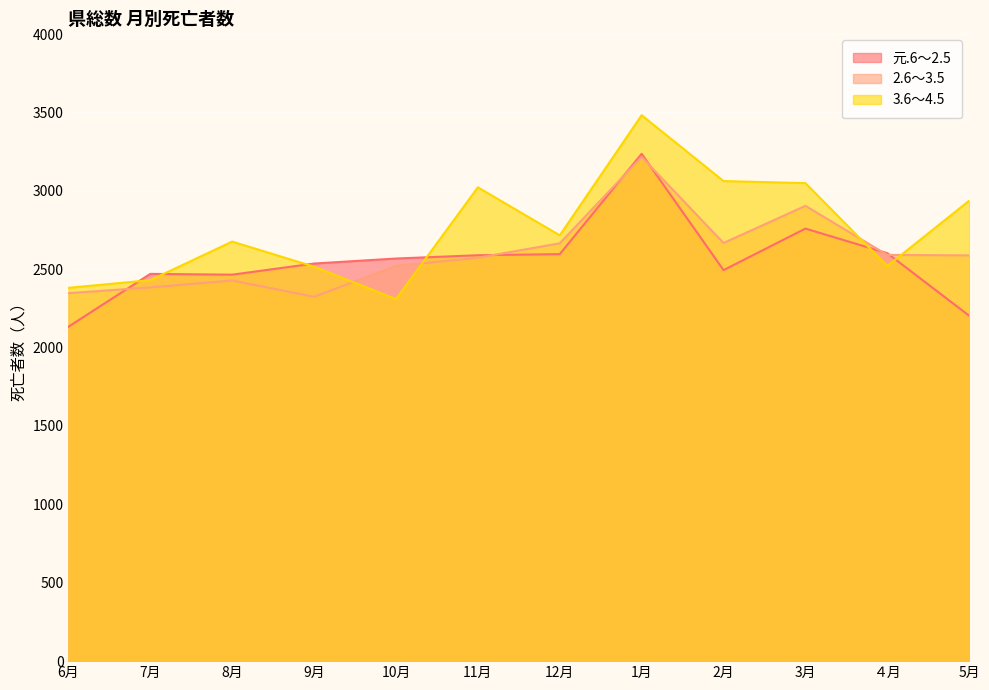

Which category has the highest value in the 元.6～2.5 series?

1月